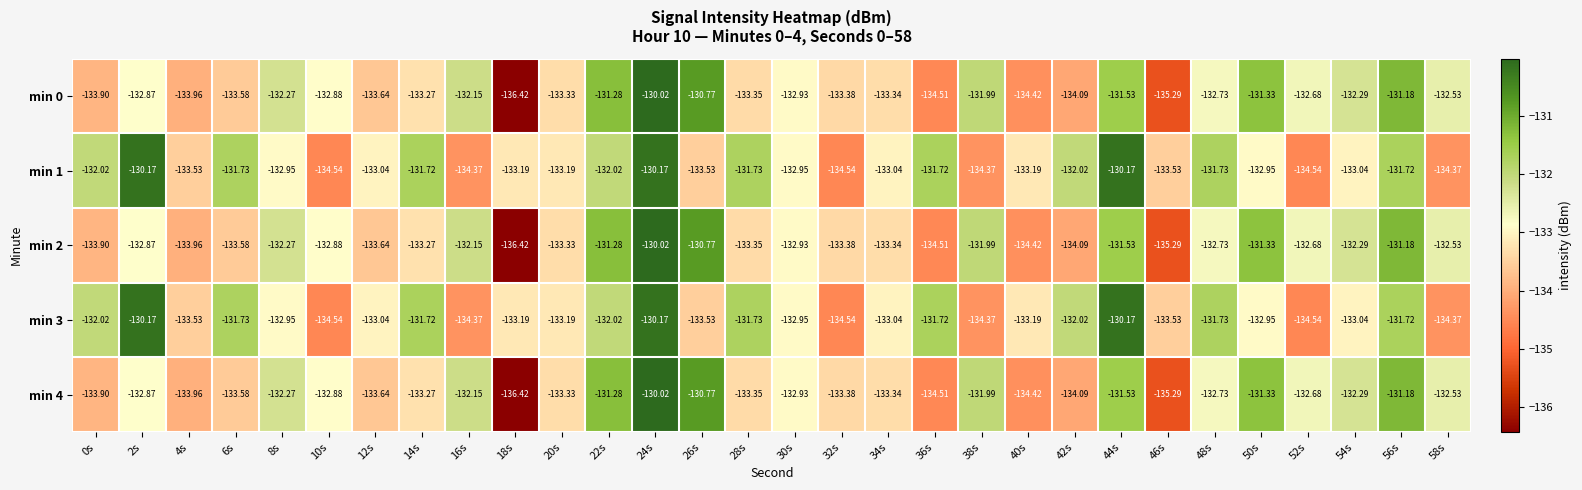

At 32s, list the series in order from largest to smallest.

min 0, min 2, min 4, min 1, min 3